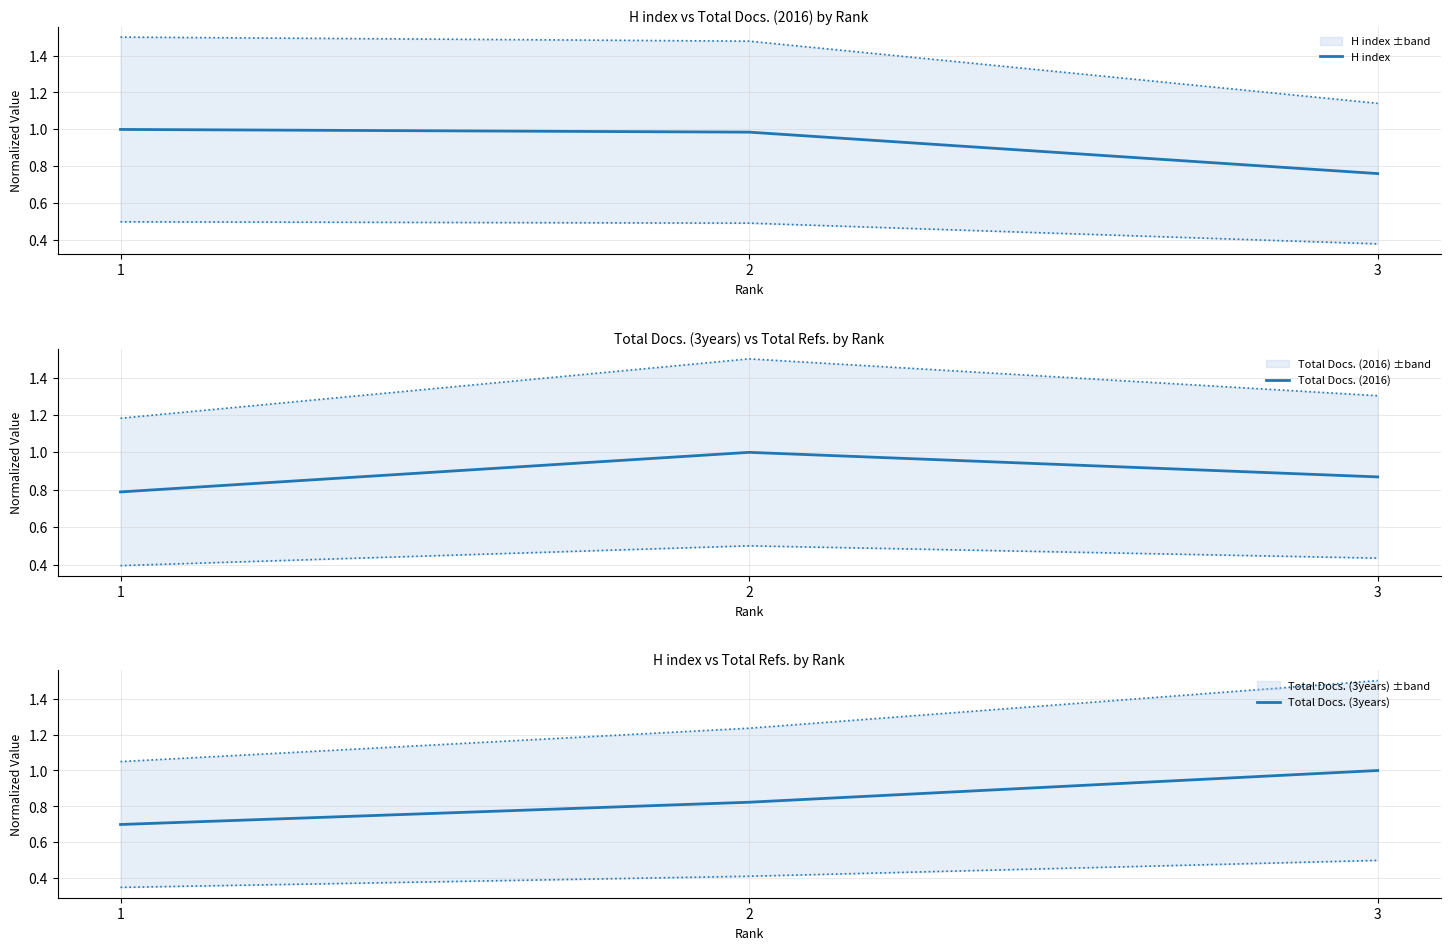

How many data points does each series have?

3